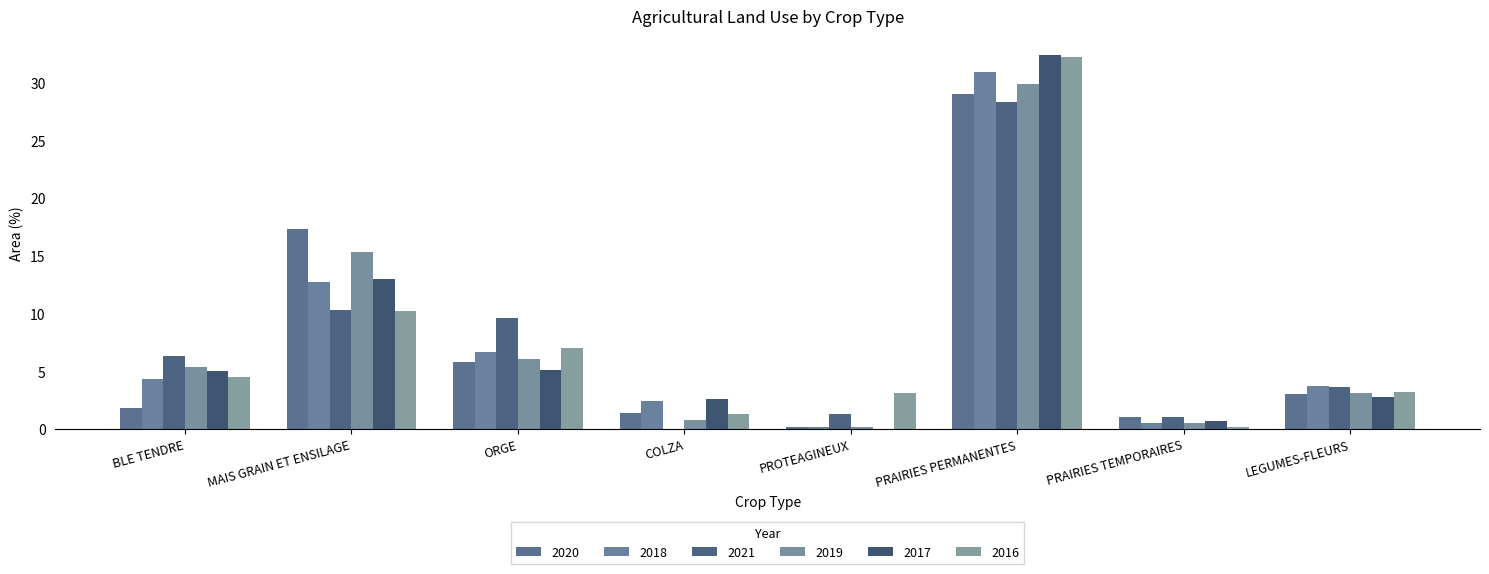

True or false: 2016 has a value of 9.8 at ORGE.

False